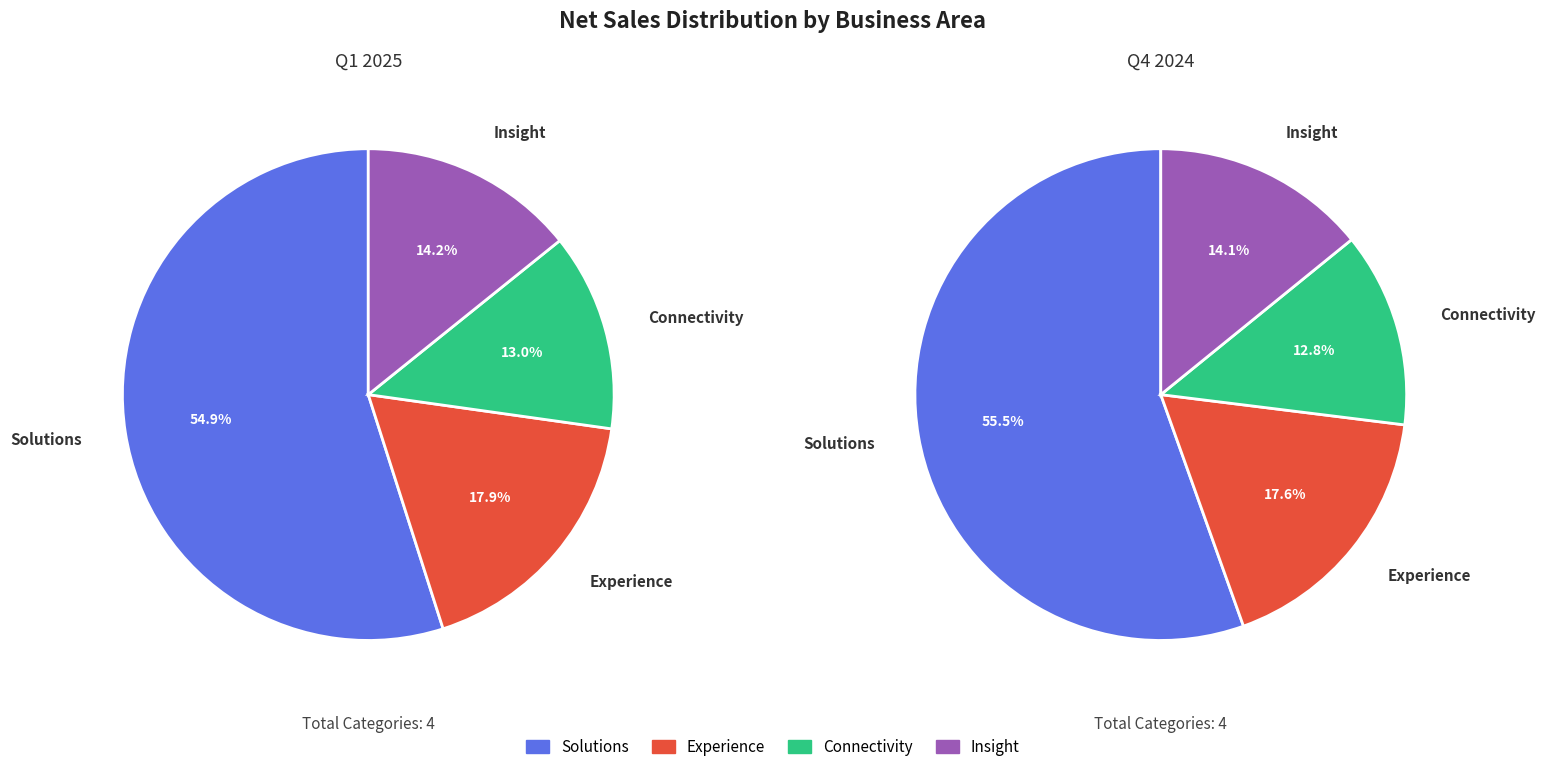

Is there any slice that represents more than half of the pie?

Yes